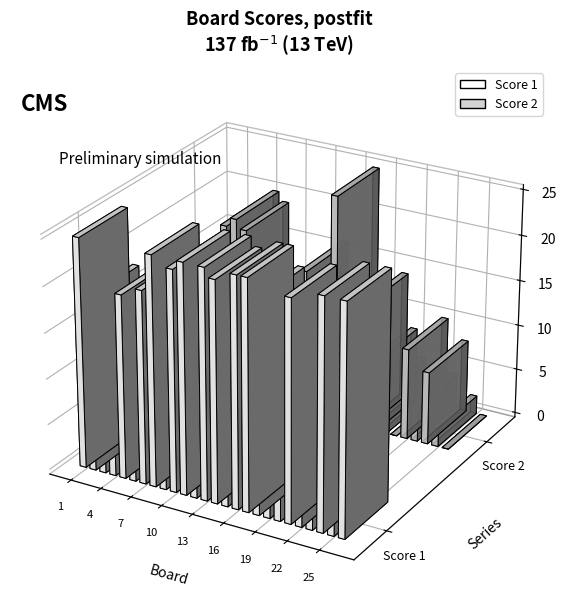

Reading left to right, list all the values displayed in this chart.

Score 1: 1=25	2=19	3=4	4=7	5=20	6=12	7=21	8=25	9=8	10=24	11=25	12=13	13=25	14=24	15=4	16=25	17=25	18=23	19=17	20=17	21=24	22=20	23=6	24=25	25=9	26=25
Score 2: 1=2	2=10	3=11	4=19	5=20	6=19	7=6	8=0	9=9	10=10	11=5	12=16	13=2	14=13	15=25	16=10	17=0	18=14	19=8	20=5	21=0	22=10	23=4	24=8	25=2	26=0